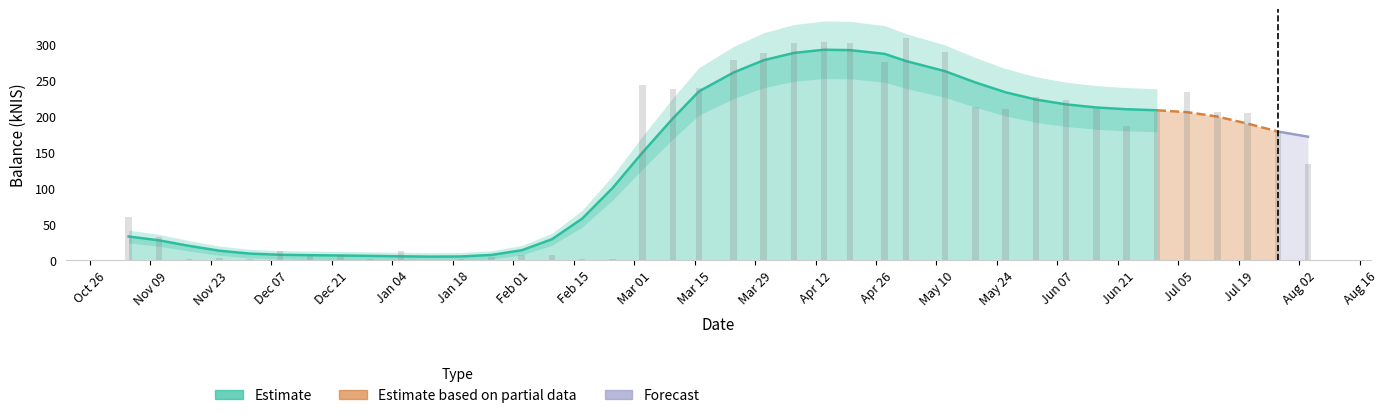

Which category has the highest value across all series?

2022-05-03